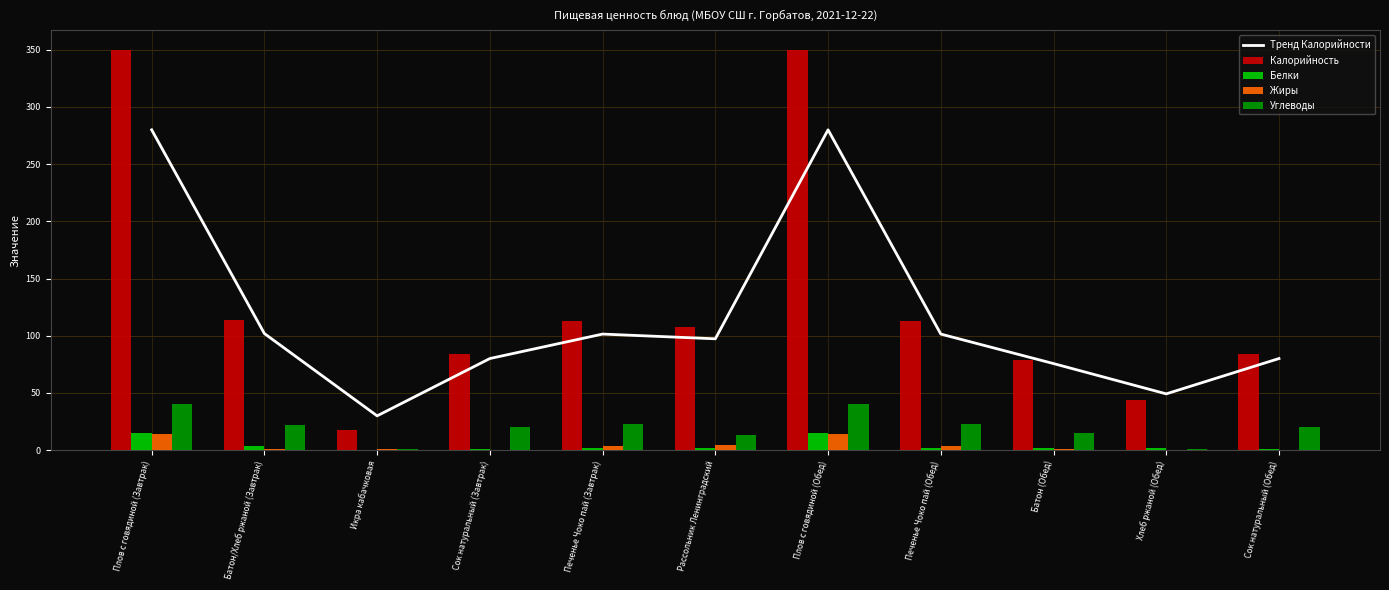

True or false: Углеводы has a value of 1.4 at Икра кабачковая.

True